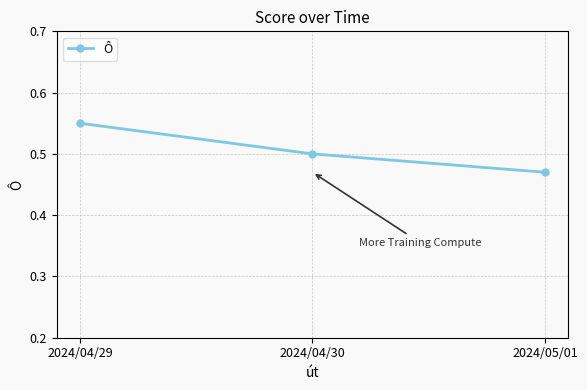

Rank the categories by value from highest to lowest.

2024/04/29, 2024/04/30, 2024/05/01